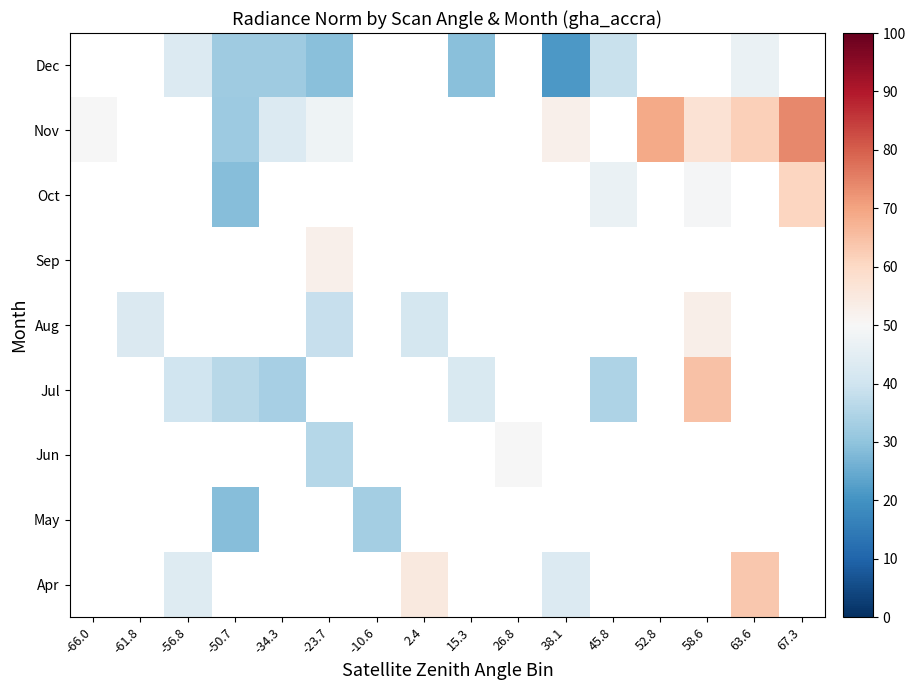

True or false: May has a value of 19.6 at -50.7.

False